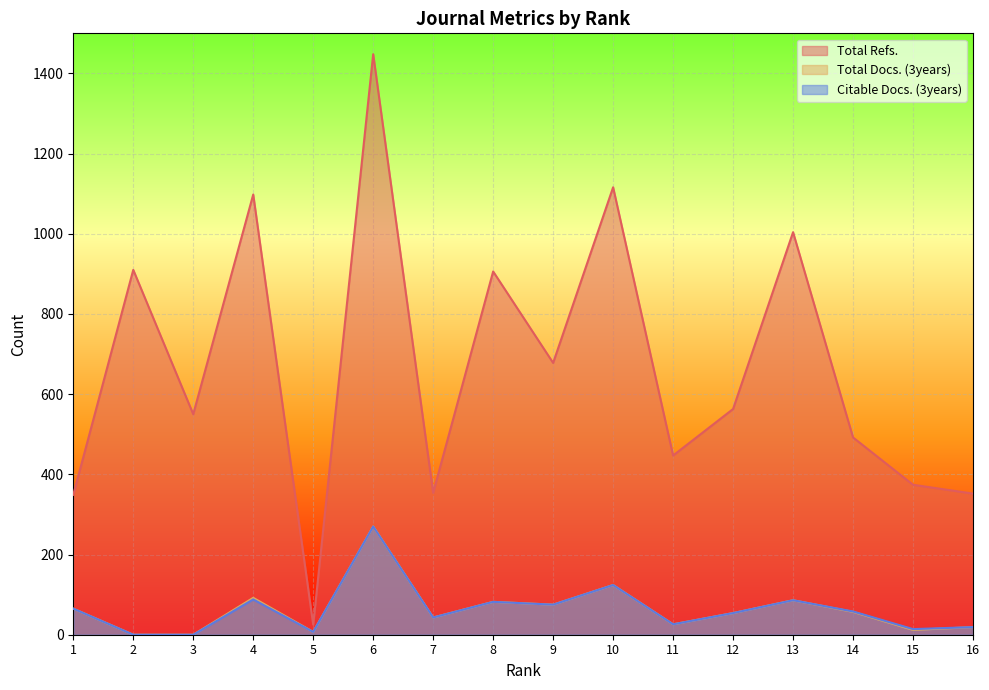

At which label does Total Refs. reach its minimum?

5